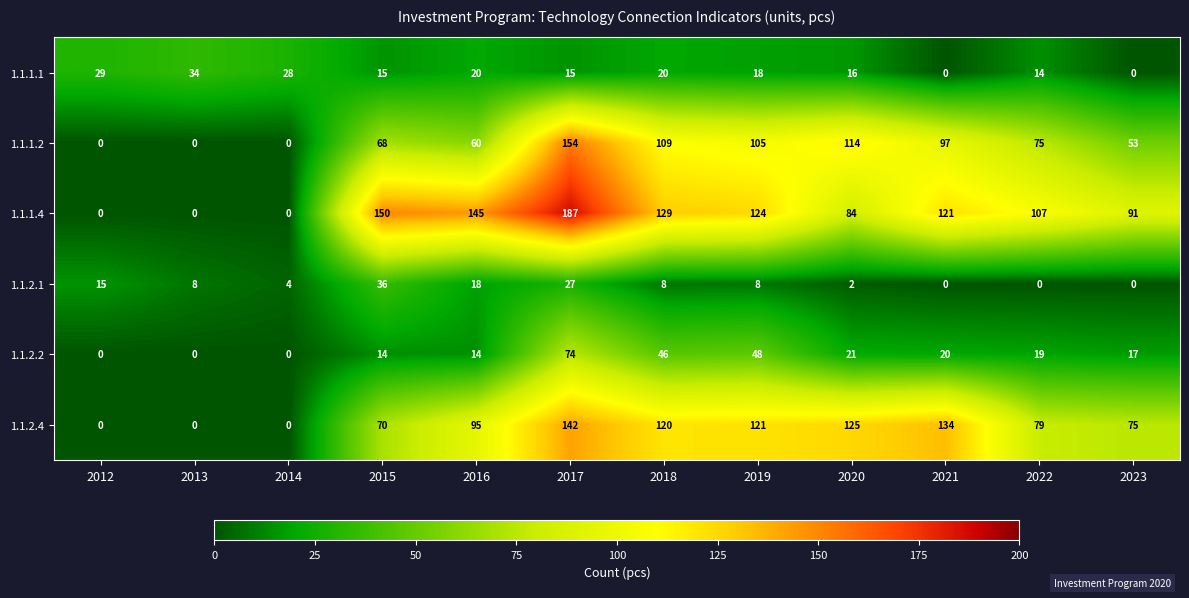

The 1.1.1.2 series shows 20 at 2015. True or false?

False